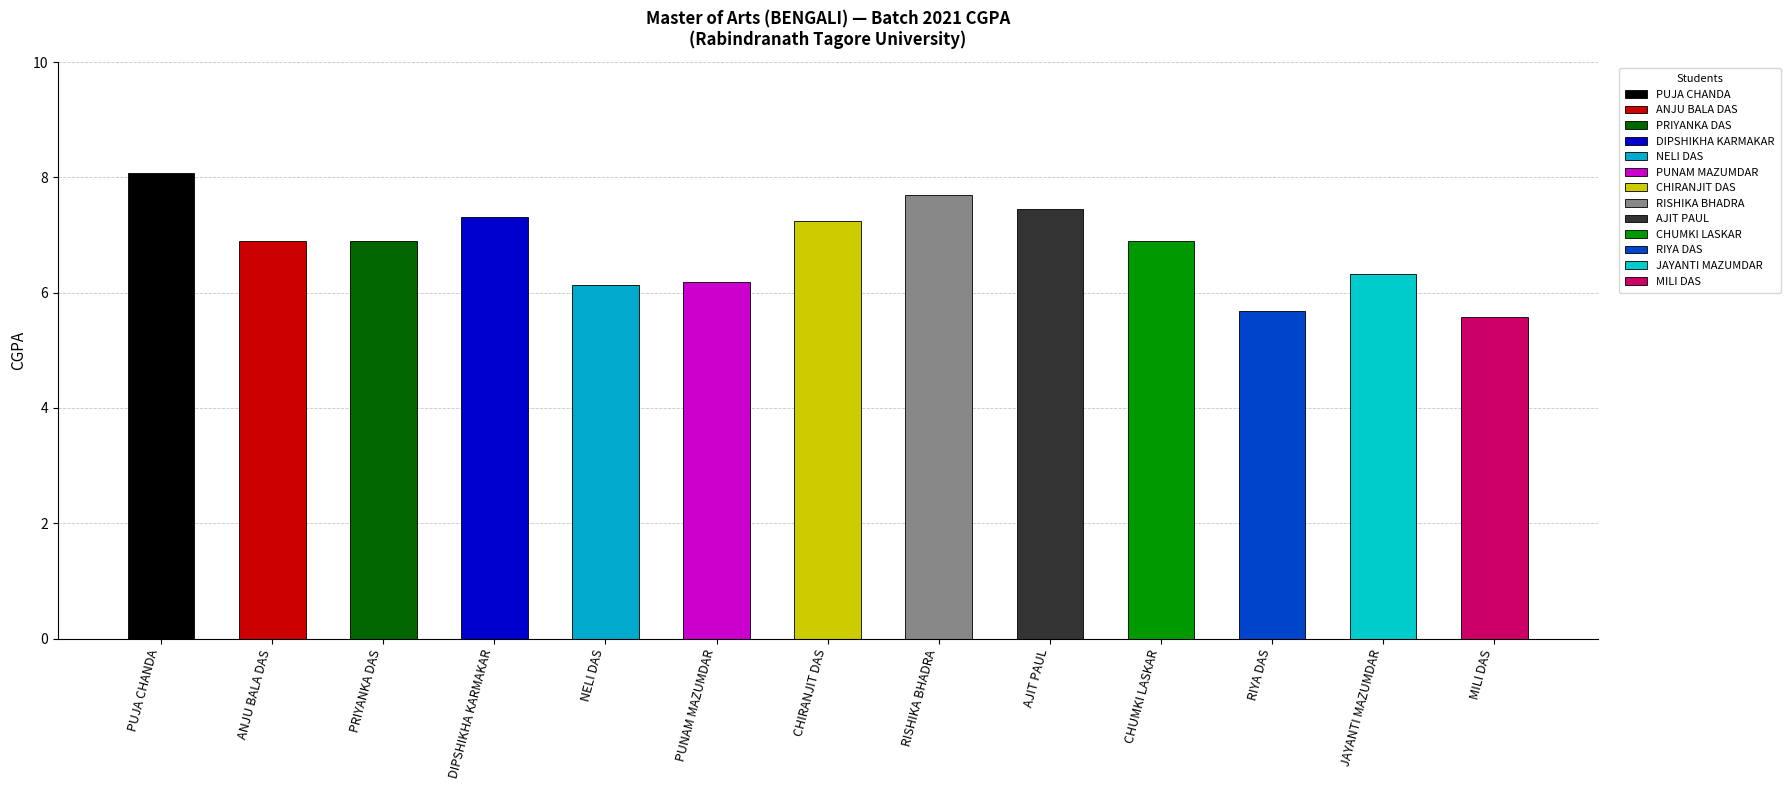

Does the chart contain stacked bars?

No